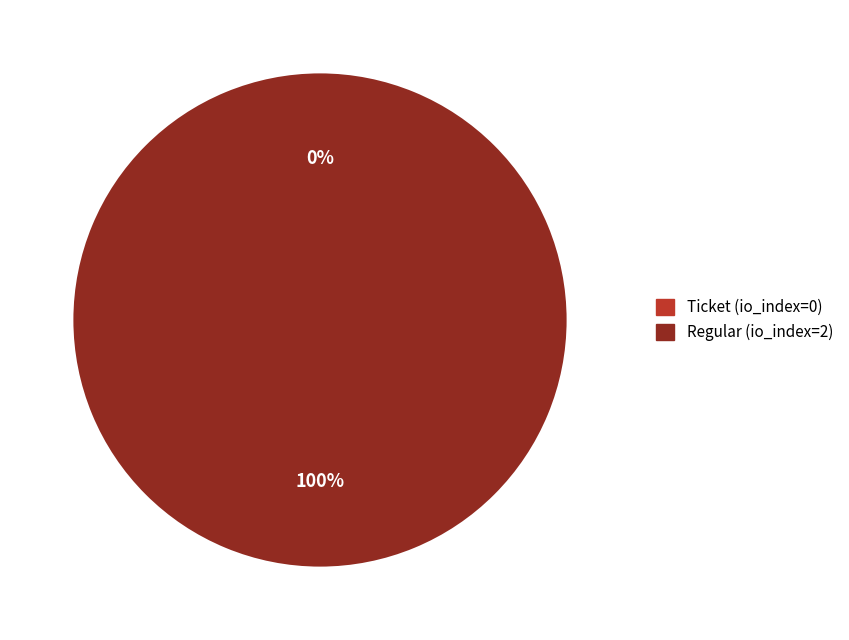

Between Ticket (io_index=0) and Regular (io_index=2), which is larger?

Regular (io_index=2)